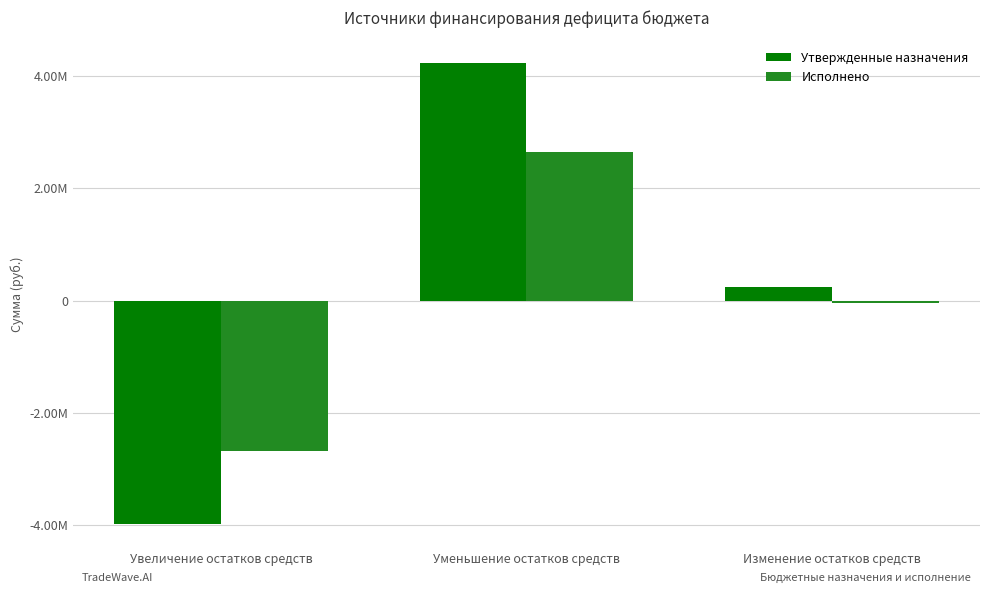

Reading left to right, transcribe all the data shown in this chart.

Утвержденные назначения: Увеличение остатков средств=-3987819.0	Уменьшение остатков средств=4226336.7	Изменение остатков средств=238517.7
Исполнено: Увеличение остатков средств=-2682348.8	Уменьшение остатков средств=2641682.9	Изменение остатков средств=-40665.9